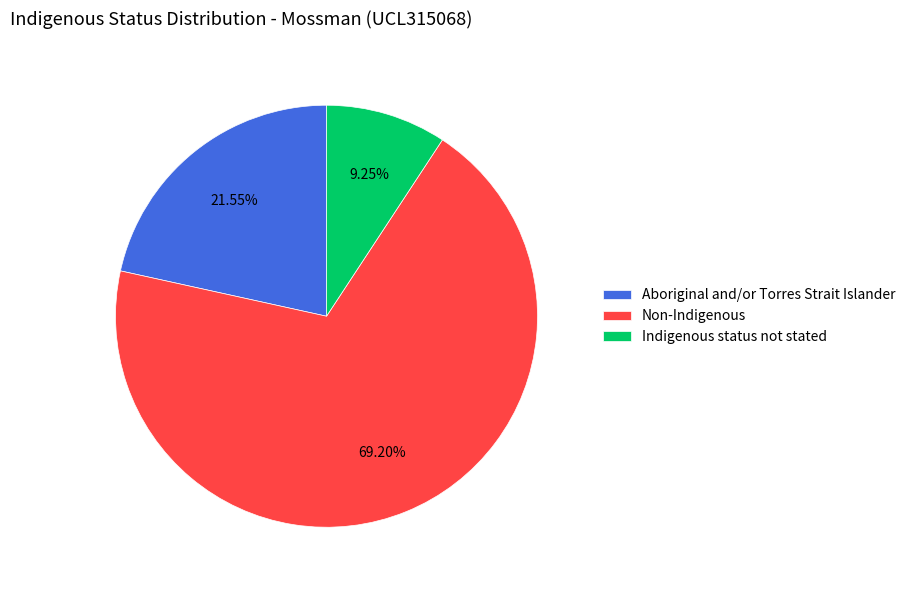

Between Aboriginal and/or Torres Strait Islander and Indigenous status not stated, which is larger?

Aboriginal and/or Torres Strait Islander